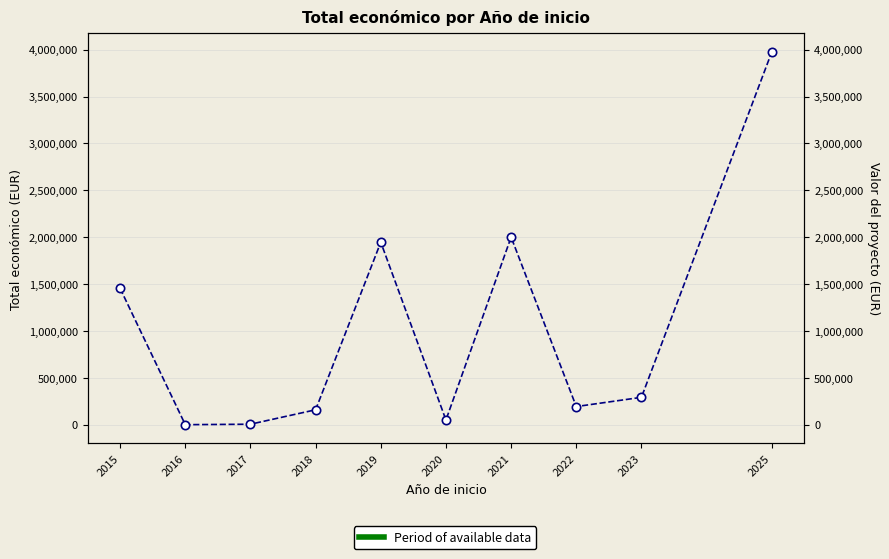

How many lines are shown in the chart?

1